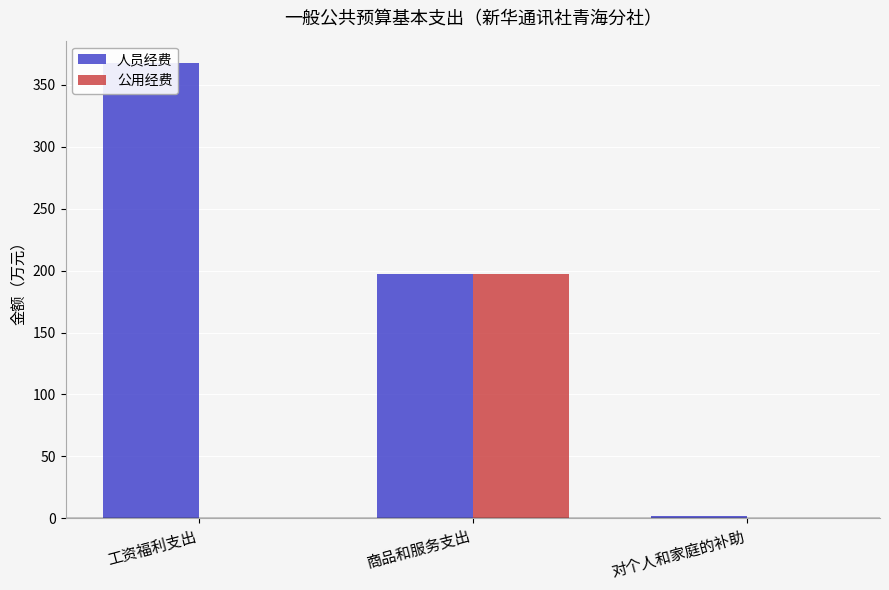

Reading left to right, list all the values displayed in this chart.

人员经费: 367.3	197.0	2.0
公用经费: 0.0	197.0	0.0